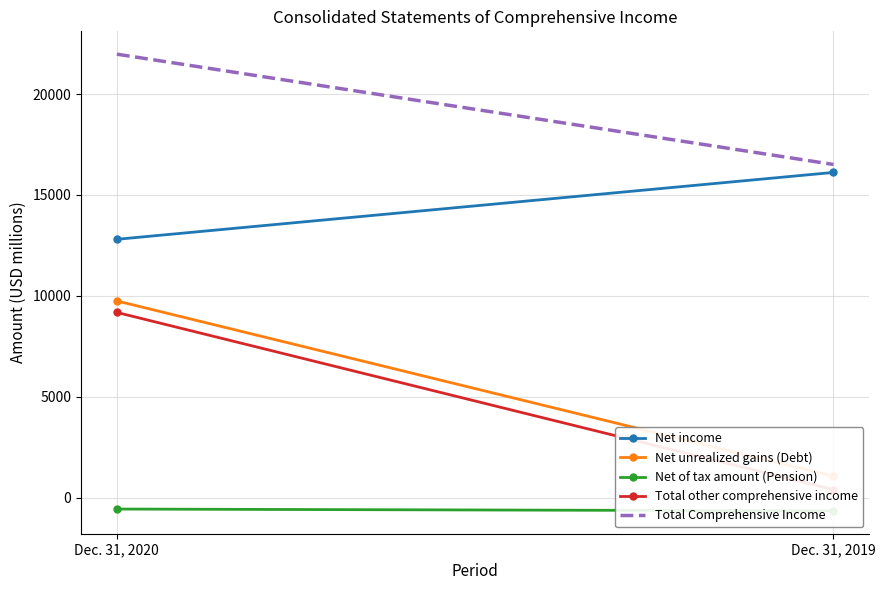

List the series in order of their peak value, highest first.

Total Comprehensive Income, Net income, Net unrealized gains (Debt), Total other comprehensive income, Net of tax amount (Pension)